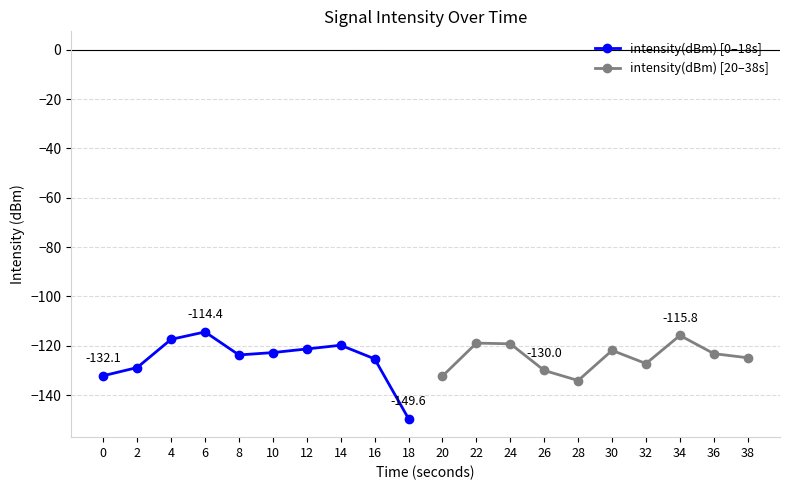

The intensity(dBm) [0–18s] series shows -132.1 at 0. True or false?

True